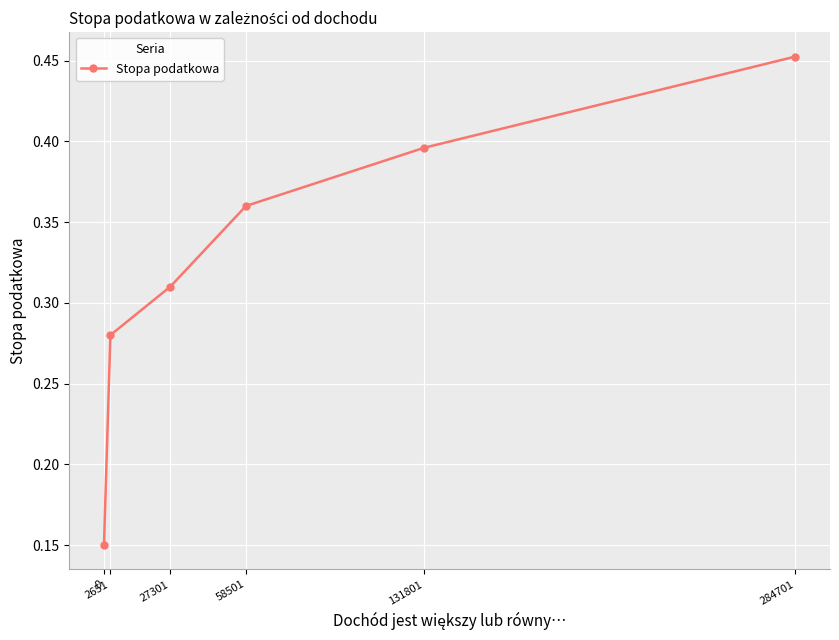

True or false: there are more than 2 points higher than both neighbors.

False